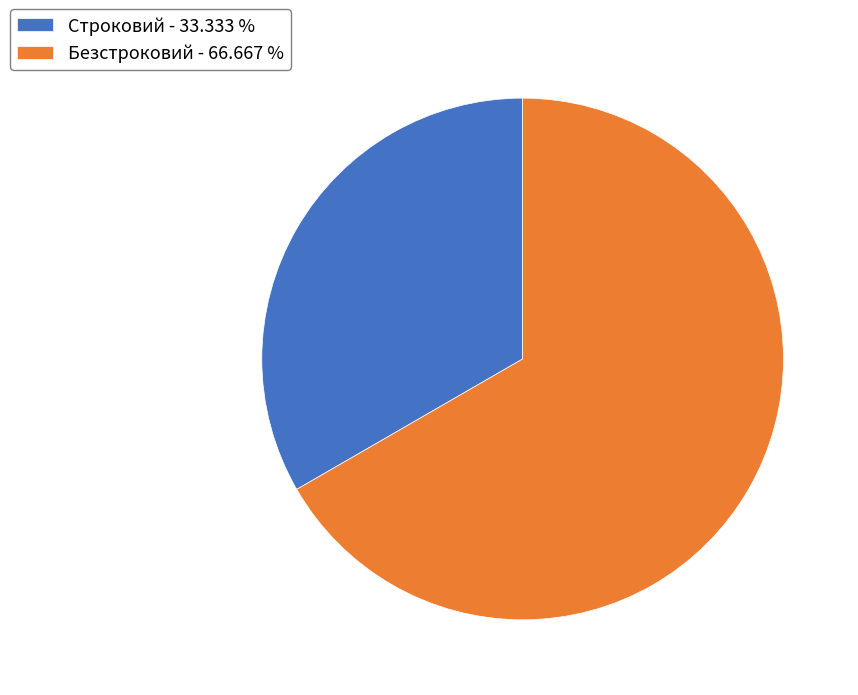

Rank the categories by value from lowest to highest.

Строковий, Безстроковий